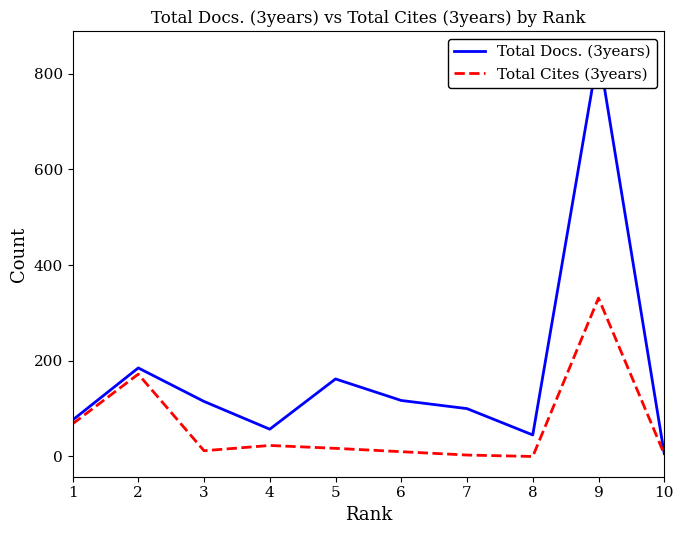

What is the greatest value displayed?

846